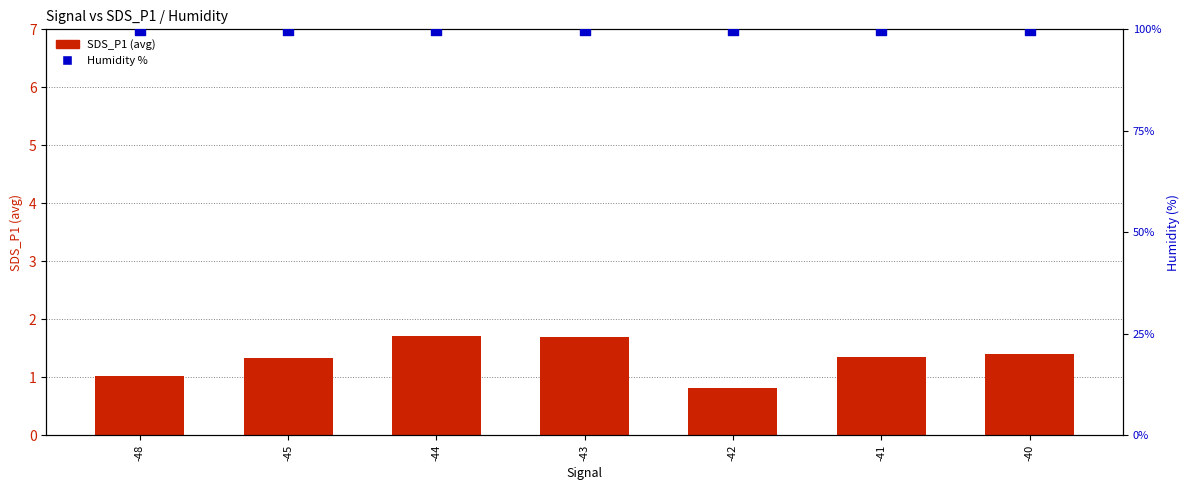

Which series has the largest Y range (max minus min)?

SDS_P1 (avg)